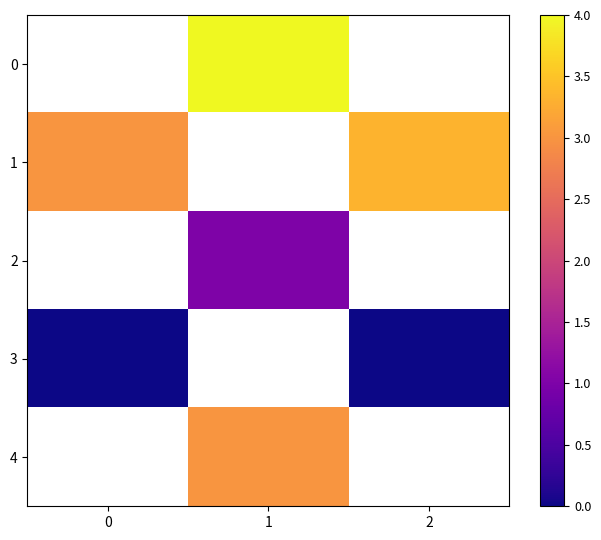

Is the value of 2 at 1 greater than the value of 4 at 0?

No